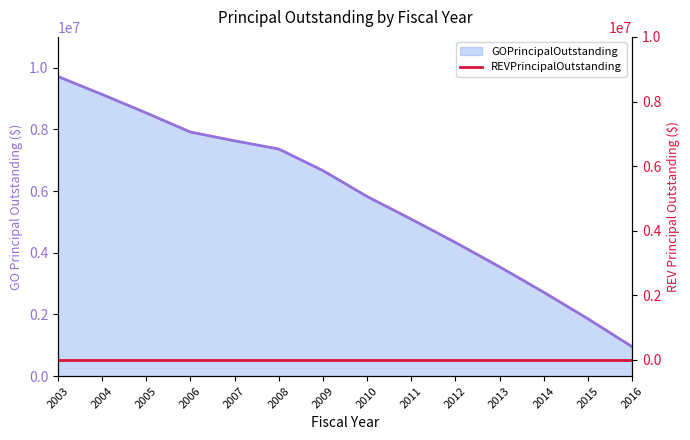

The chart shows a value of 608487.1 at 2016. True or false?

False